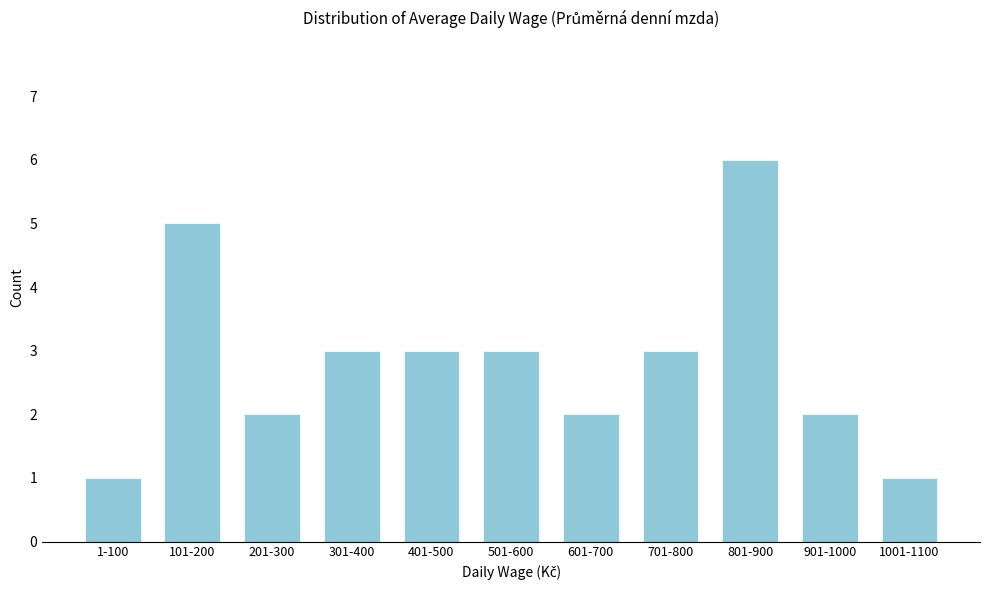

Reading left to right, transcribe all the data shown in this chart.

1	5	2	3	3	3	2	3	6	2	1